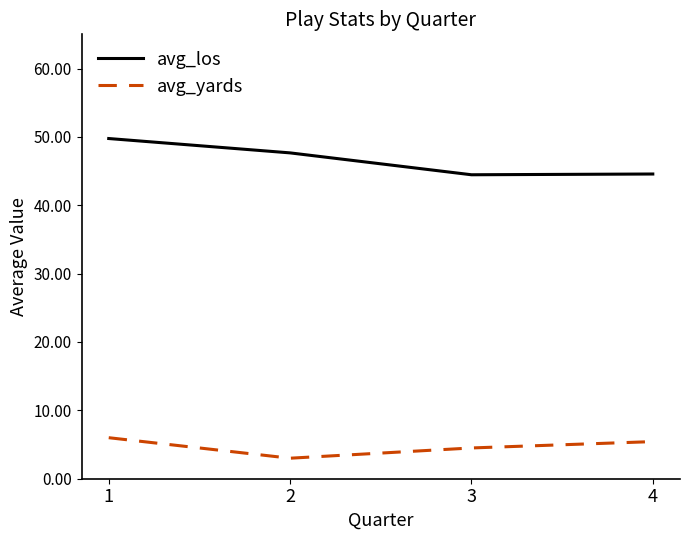

Which series has the widest spread of values?

avg_los